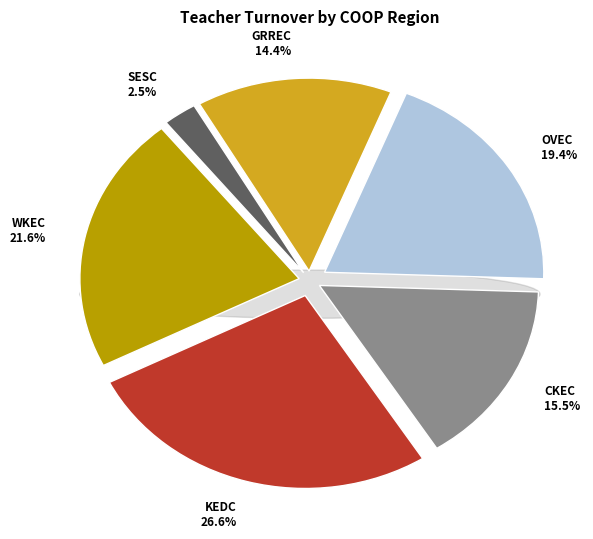

How much of the chart is everything except WKEC?

78.4%